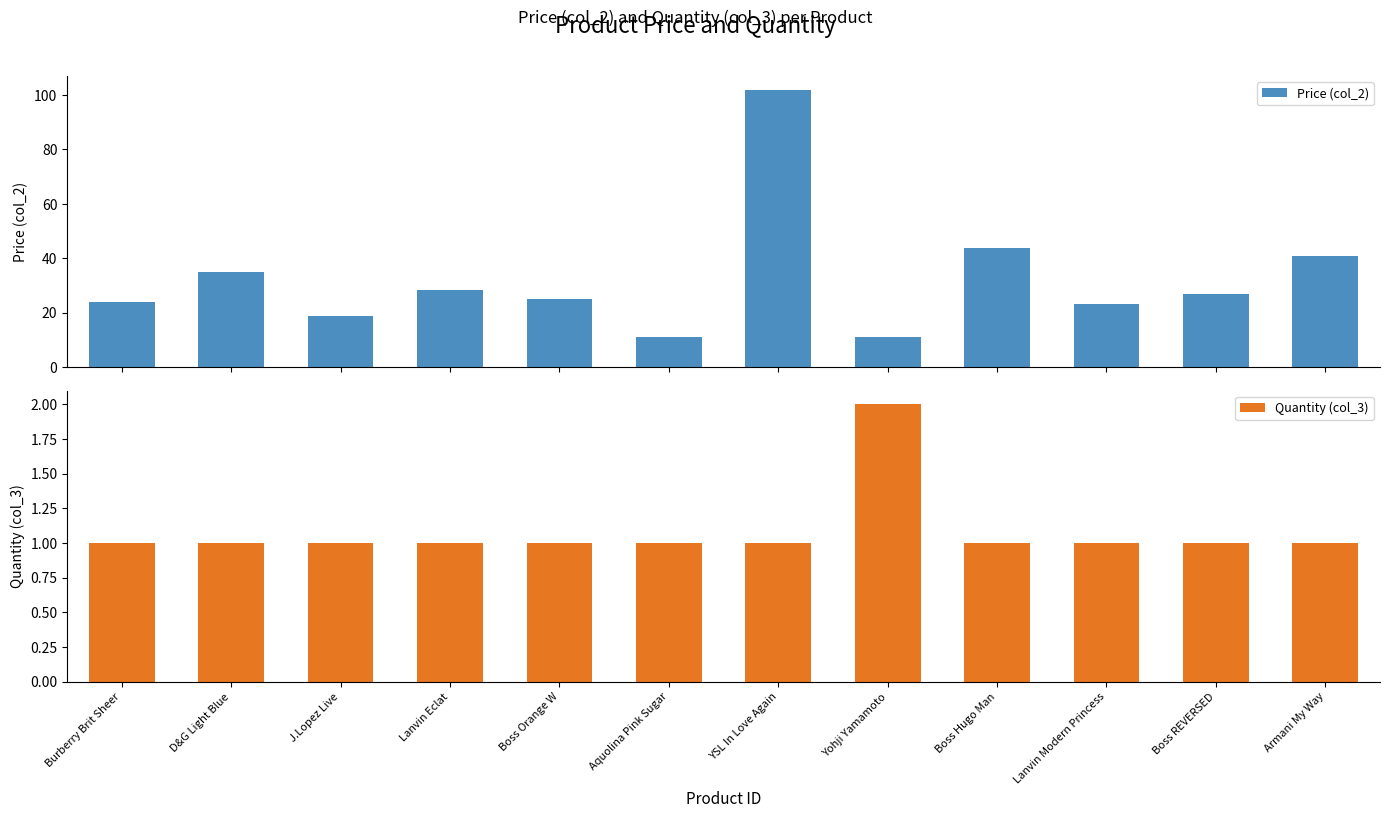

The value of Quantity (col_3) at 37787 is 0.2. True or false?

False